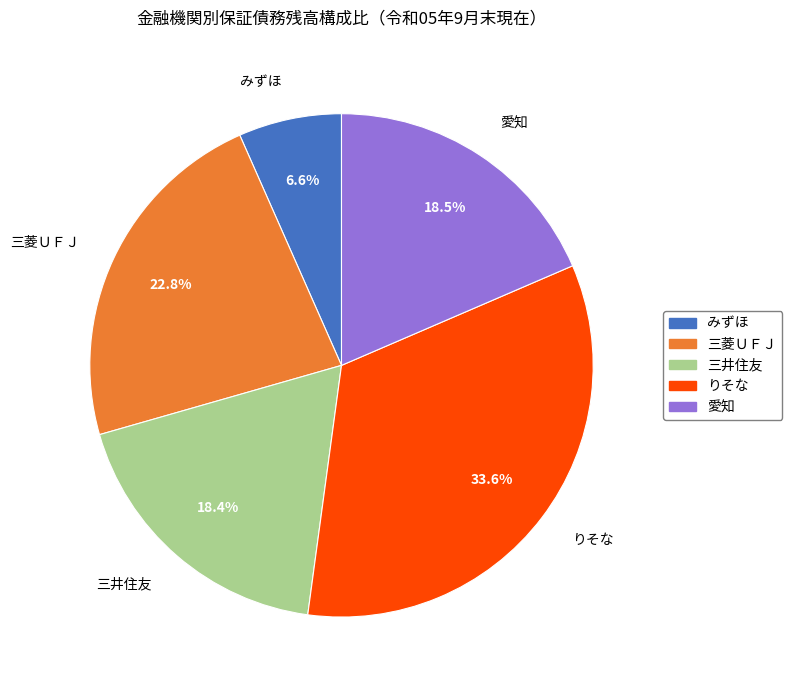

What portion of the pie excludes 三菱ＵＦＪ?

77.2%